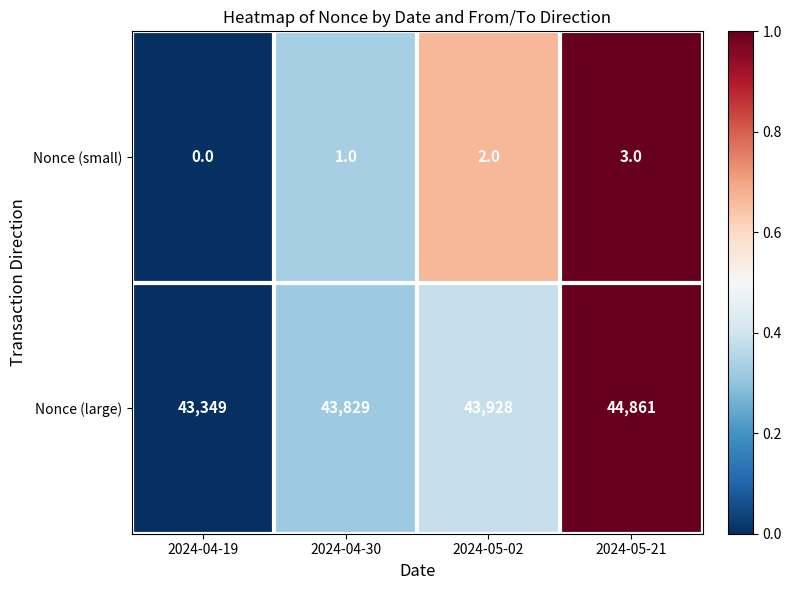

At which label is Nonce (small) closest to 1?

2024-04-30